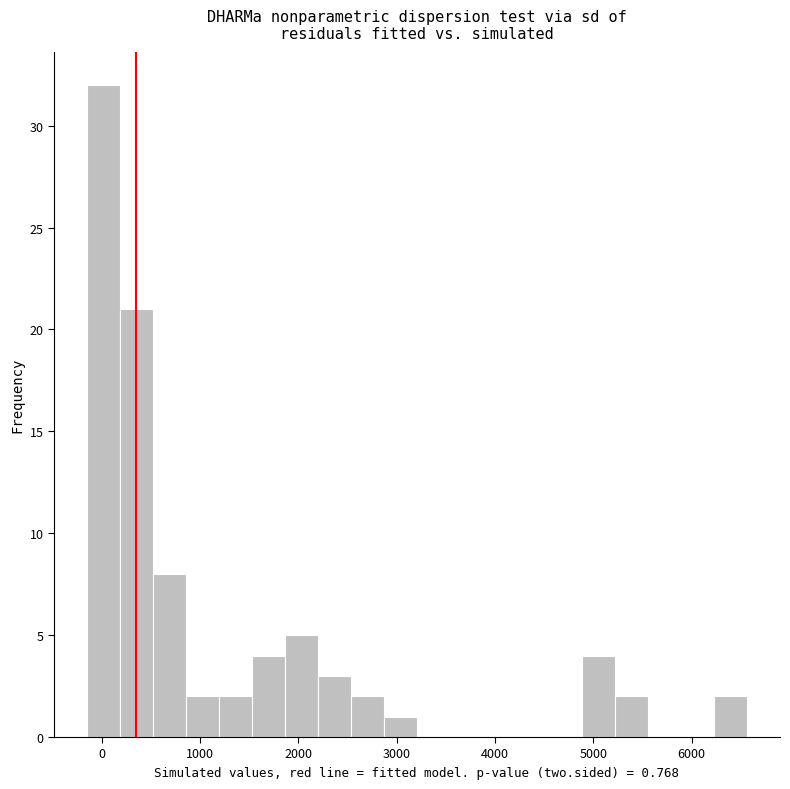

Read against the x-axis, roughly where is the centre of the tallest bar?

0